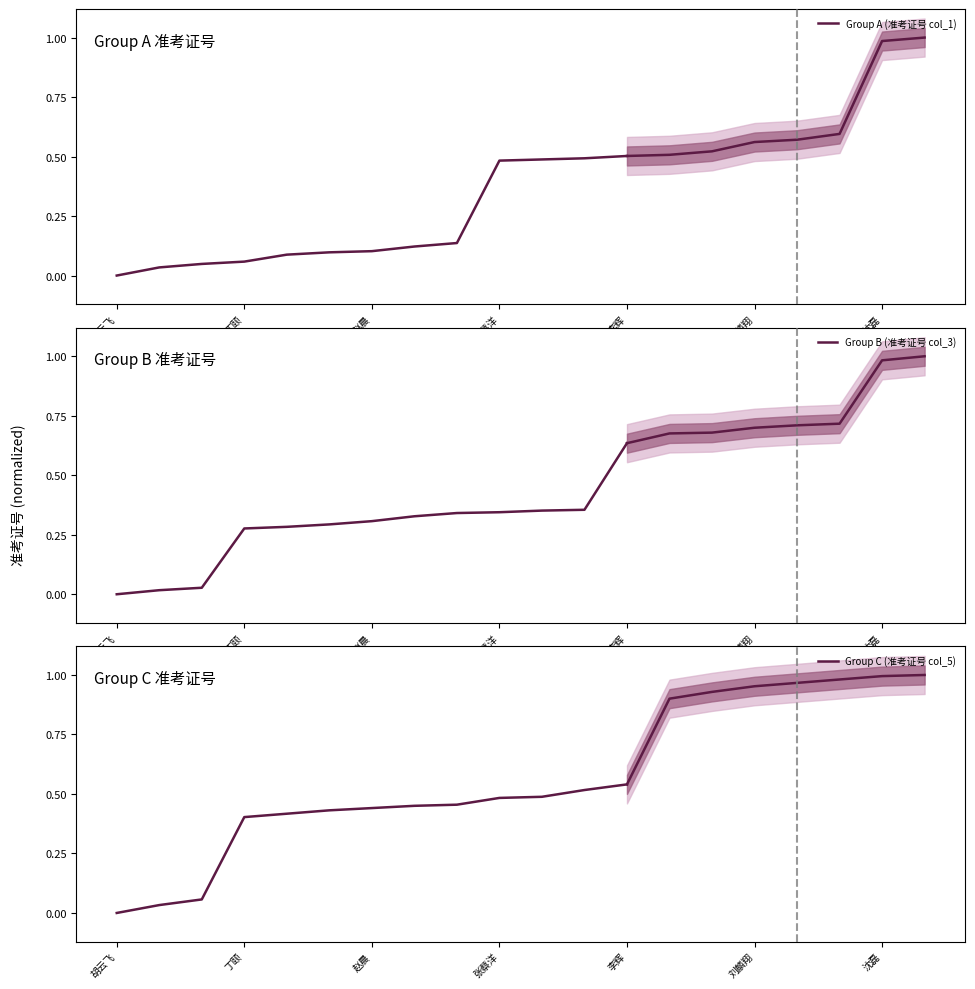

Which series has the largest total across all categories?

Group C (准考证号 col_5)